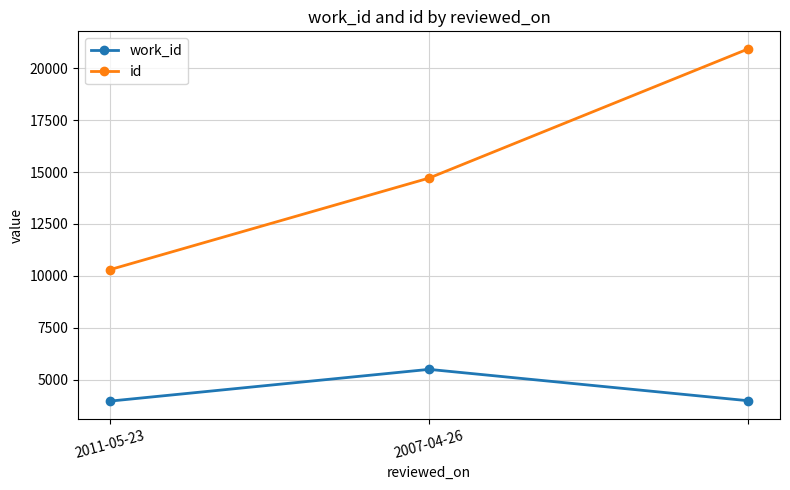

What is the value of the work_id point at the 1st from the left?

3964